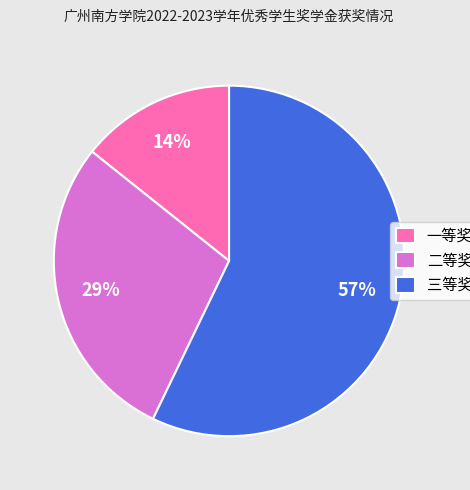

To the nearest percent, what percentage of the pie is 二等奖?

29%